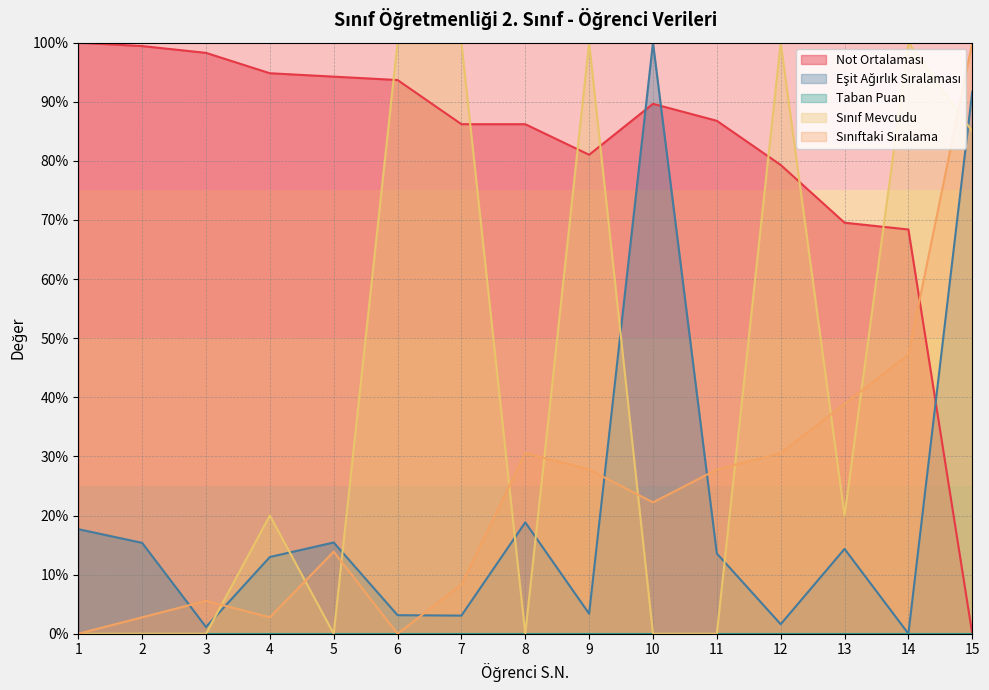

How many lines are shown in the chart?

5